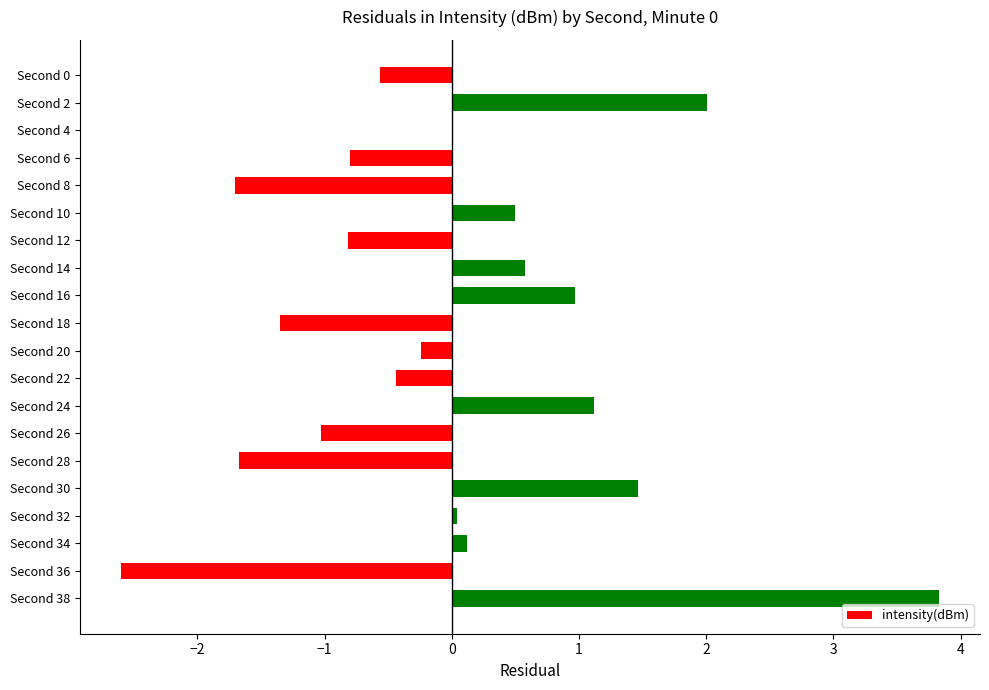

What is the greatest value displayed?

3.8